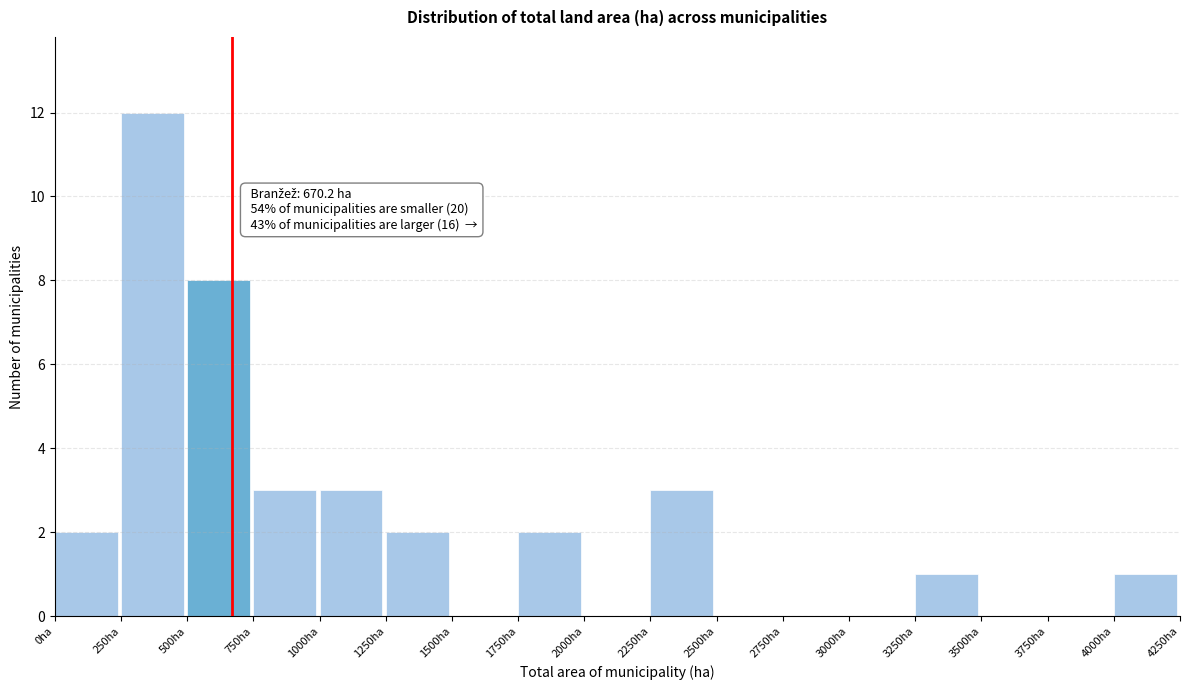

Over which range of the x-axis is the bar tallest?

250 to 500